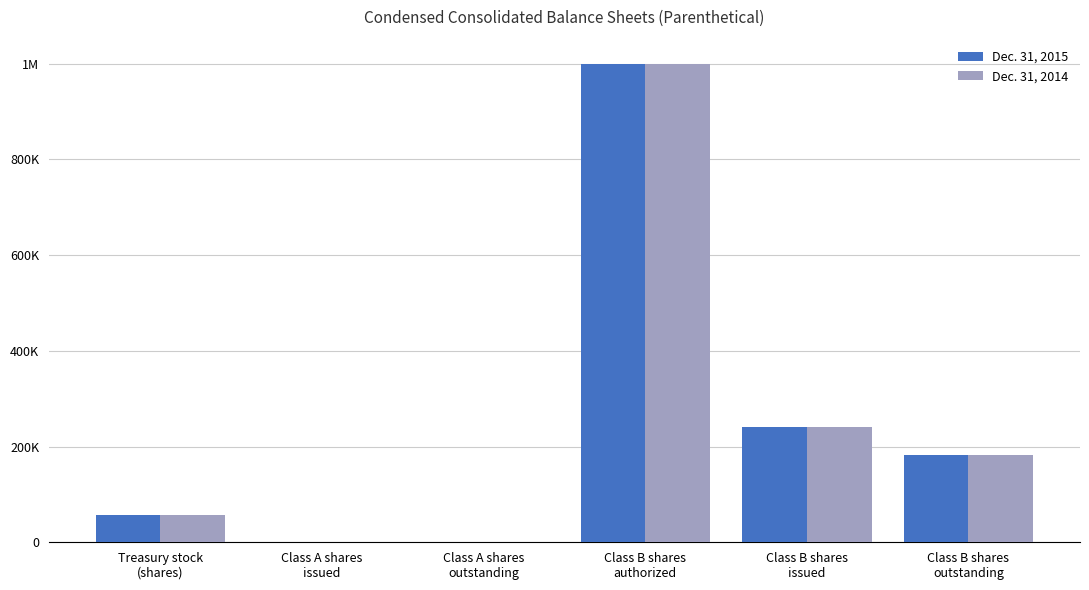

What are all the series names shown in the legend?

Dec. 31, 2015, Dec. 31, 2014